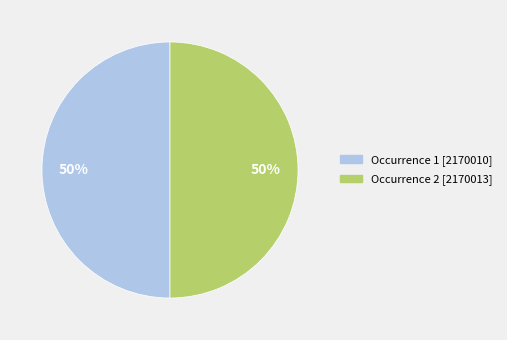

What is the ratio of the value at Occurrence 1 [2170010] to the value at Occurrence 2 [2170013]?

1.0